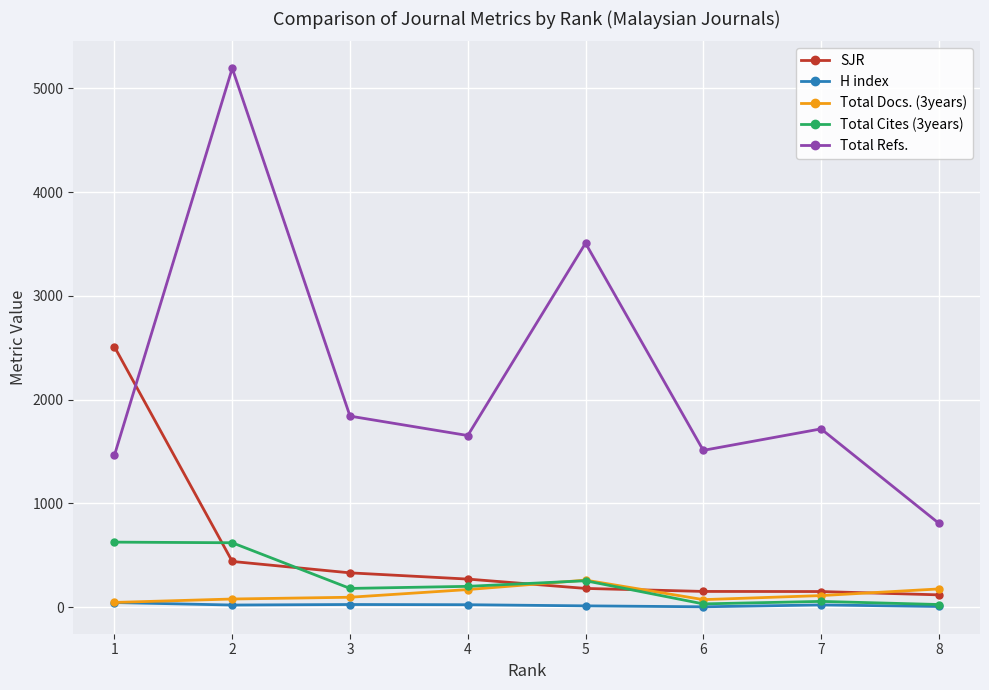

What is the lowest value of the Total Refs. series?

809